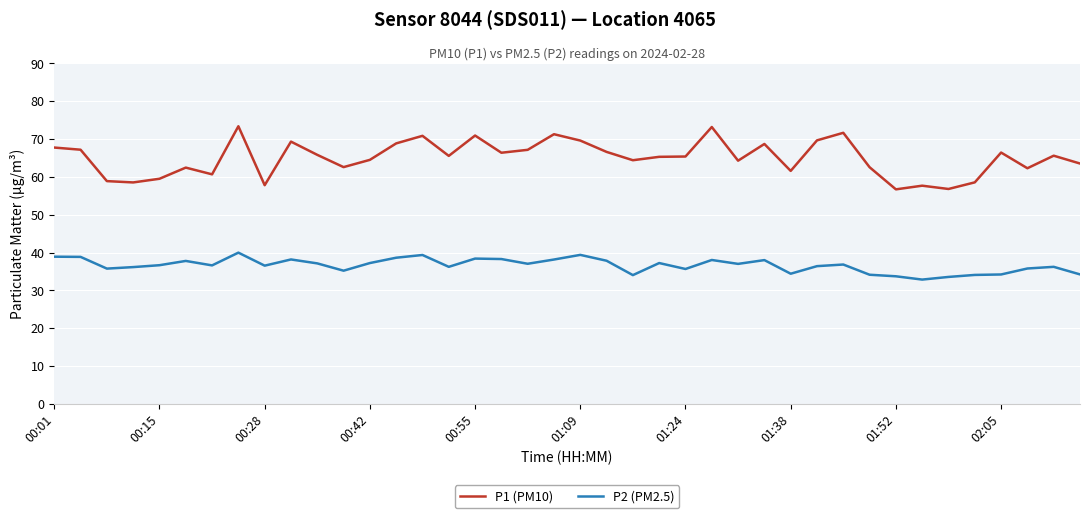

What is the minimum value shown in the chart?

32.9